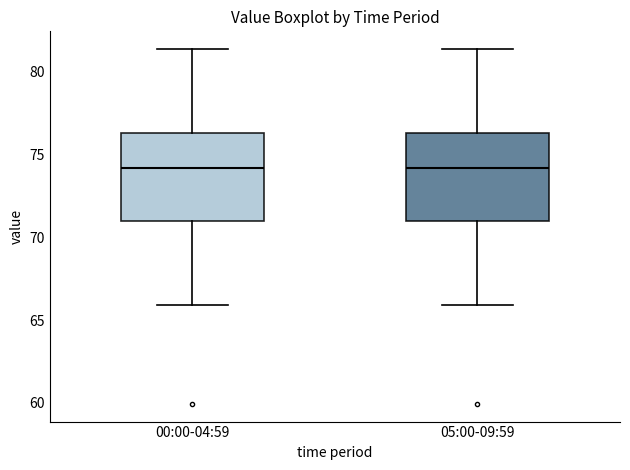

Reading left to right, read every box against the y-axis: the position of its median line, the range the box covers, and the ends of its whiskers. The values are not printed on the chart, so give them approximately, as read against the axis.

00:00-04:59: median 74.0, box 71.0 to 76.5, whiskers 66.0 to 81.5
05:00-09:59: median 74.0, box 71.0 to 76.5, whiskers 66.0 to 81.5